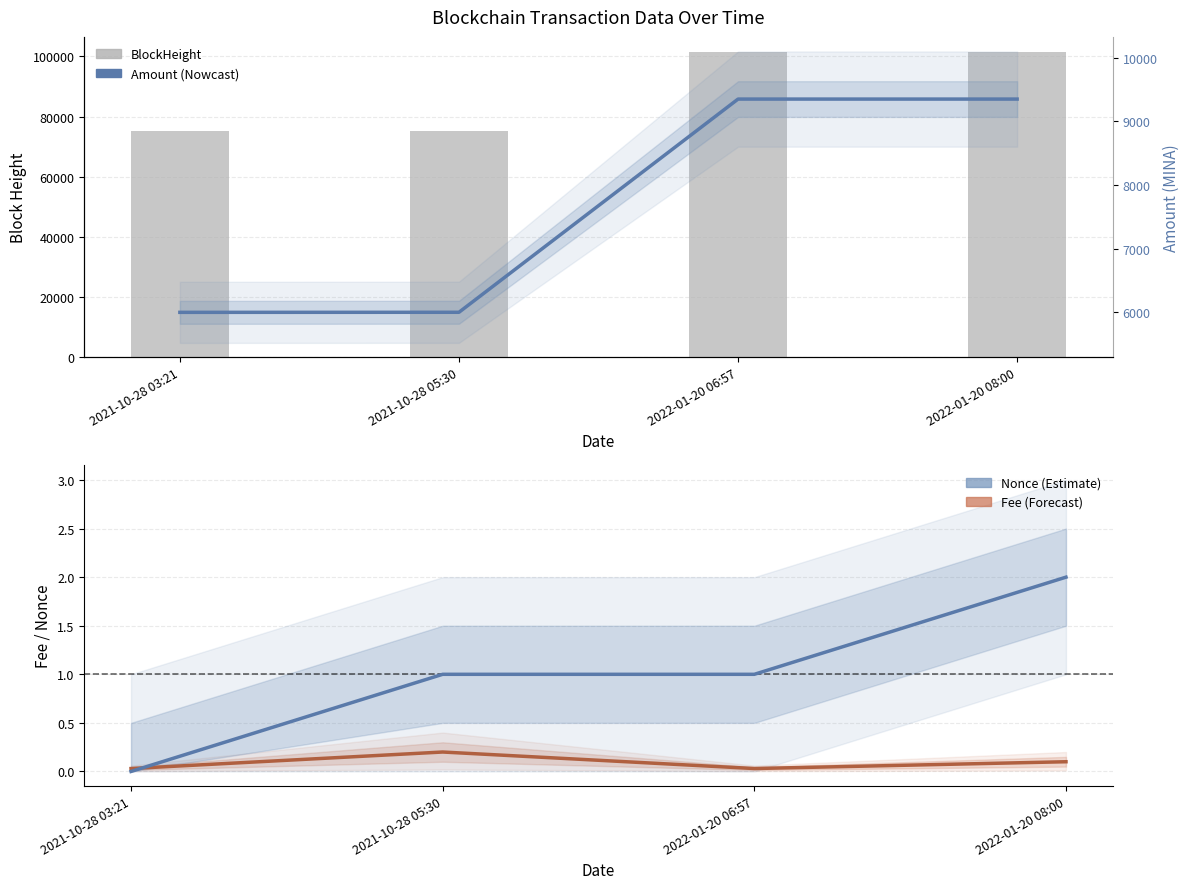

Count the Fee values in the range 0 to 1.

4